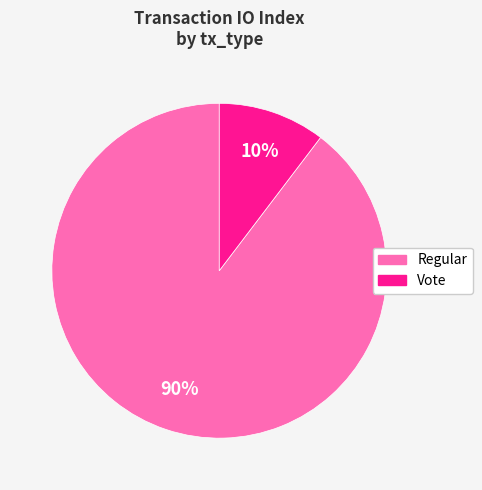

Does any single category account for the majority?

Yes